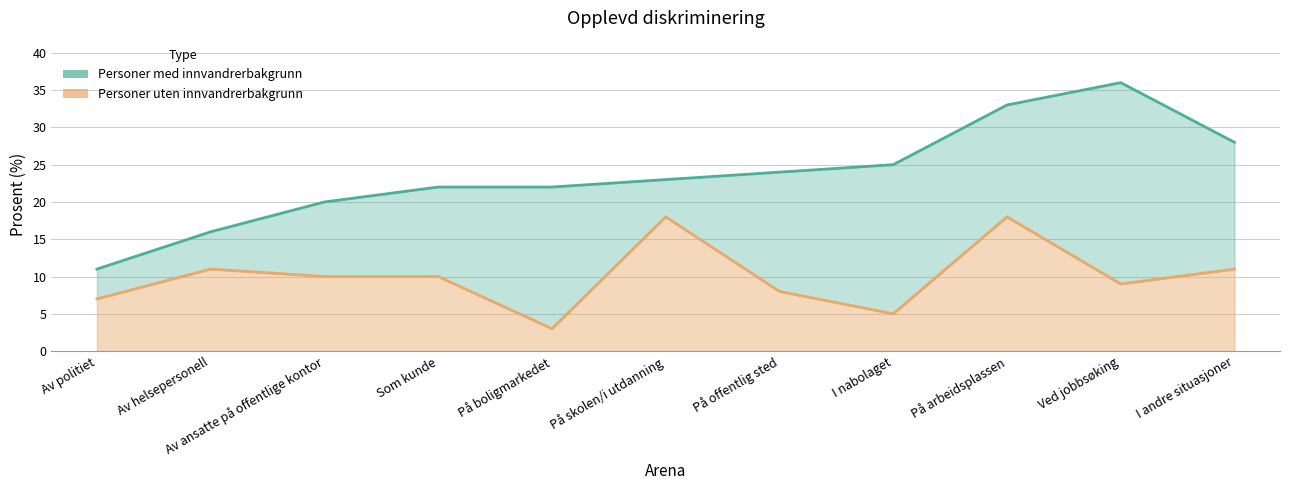

At which label does Personer med innvandrerbakgrunn first exceed 23?

På offentlig sted